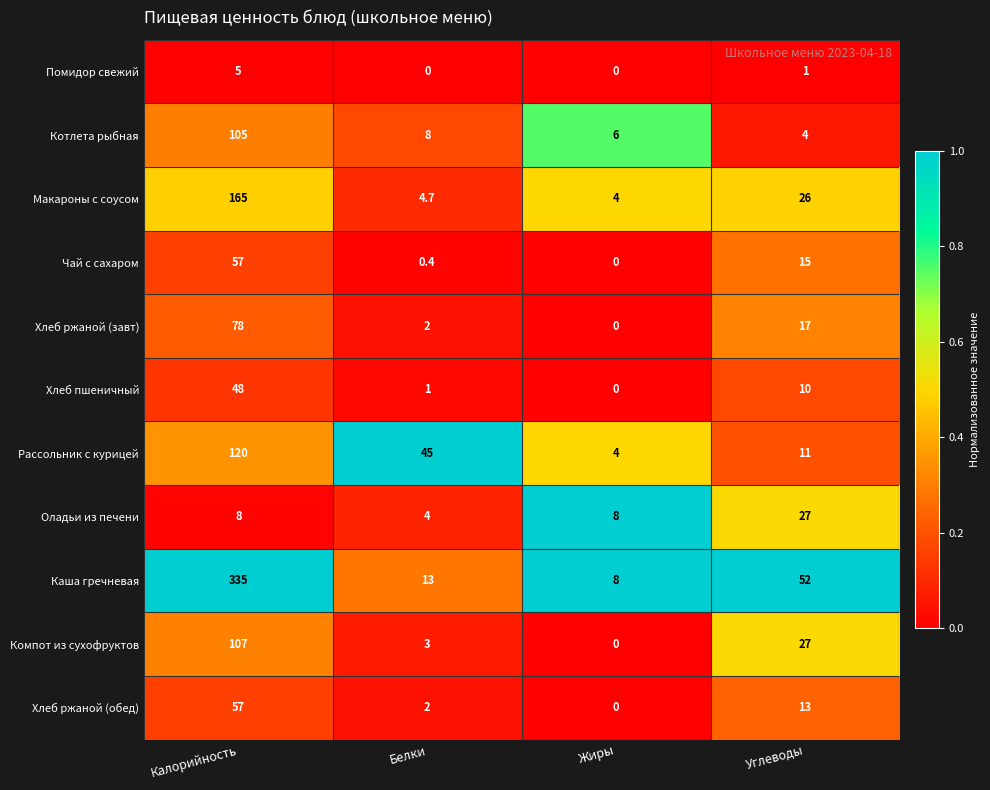

Count the number of categories in the chart.

4